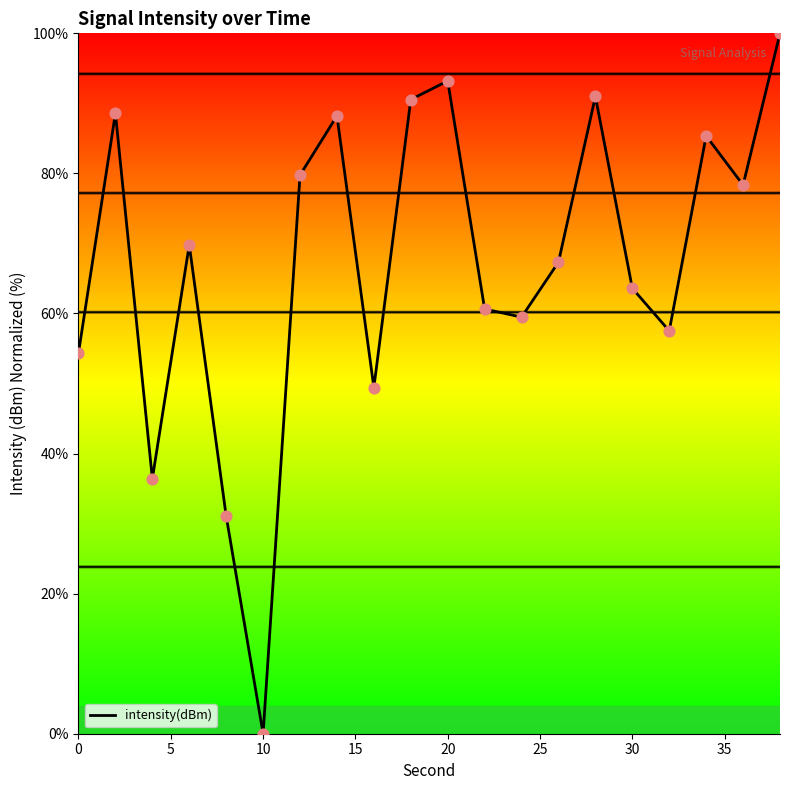

What is the maximum value shown in the chart?

100.0